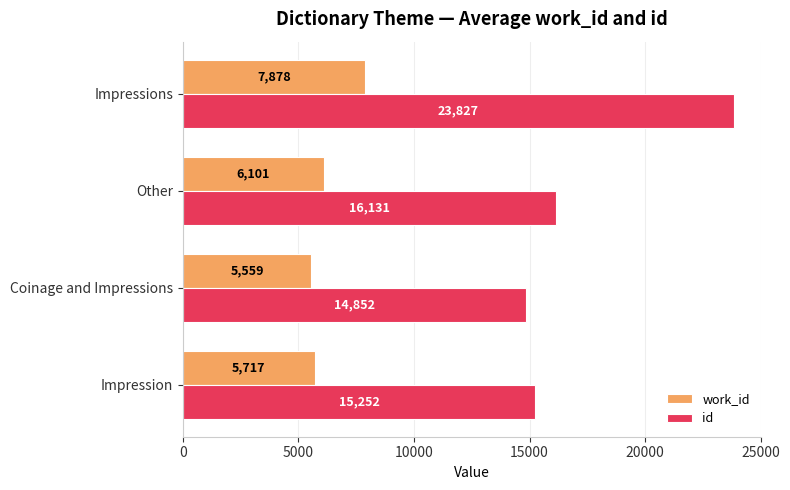

At how many categories does at least one series exceed 14304?

4